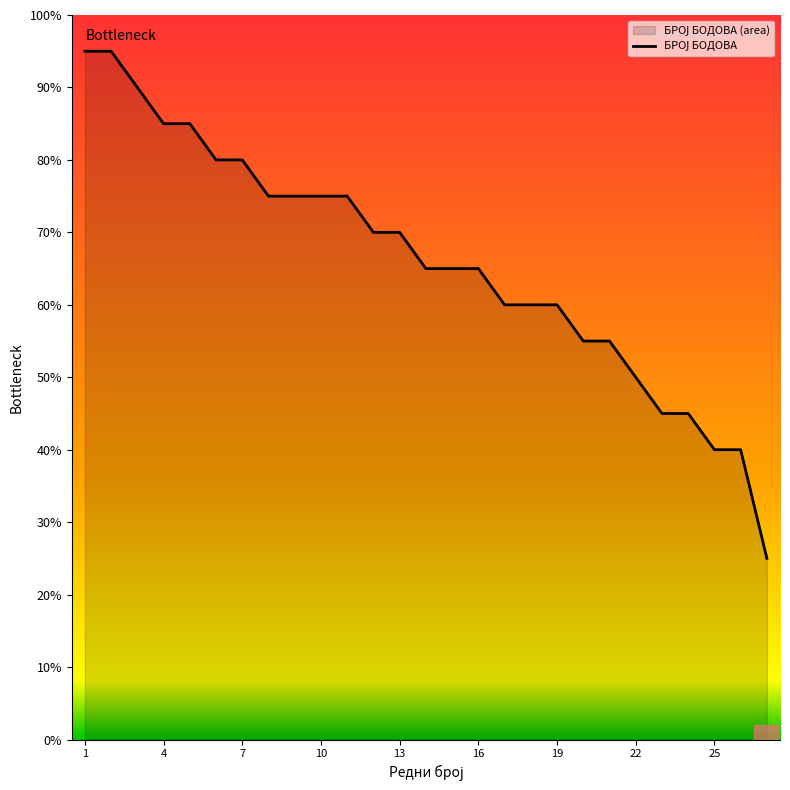

What is the change in value from 1 to 19?

-35.0